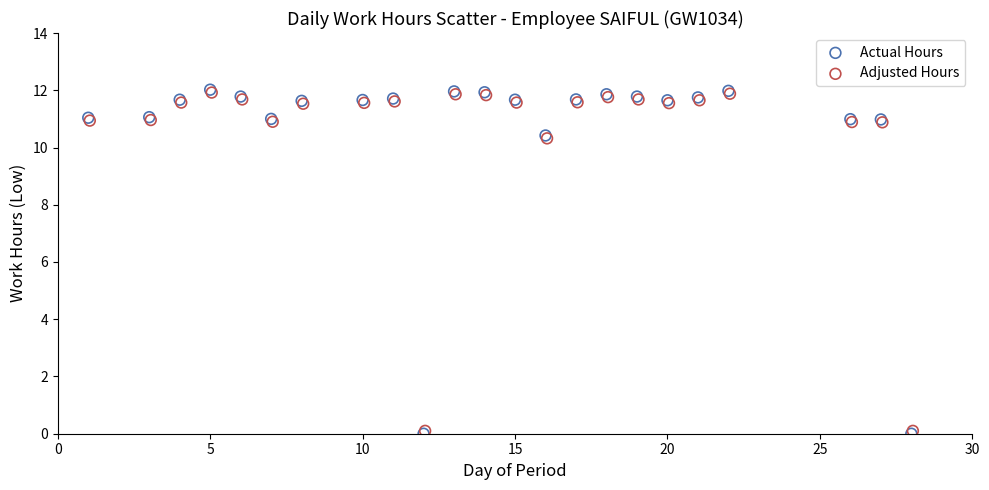

Which series has the largest Y range (max minus min)?

Actual Hours